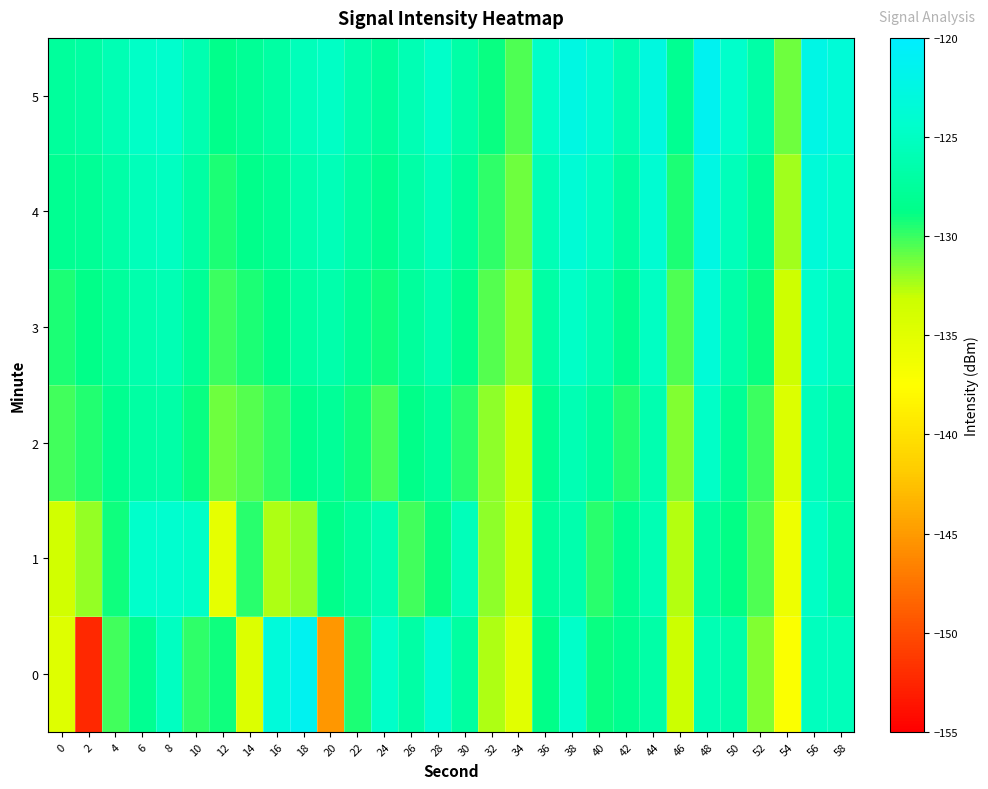

How many categories are shown in the chart?

30